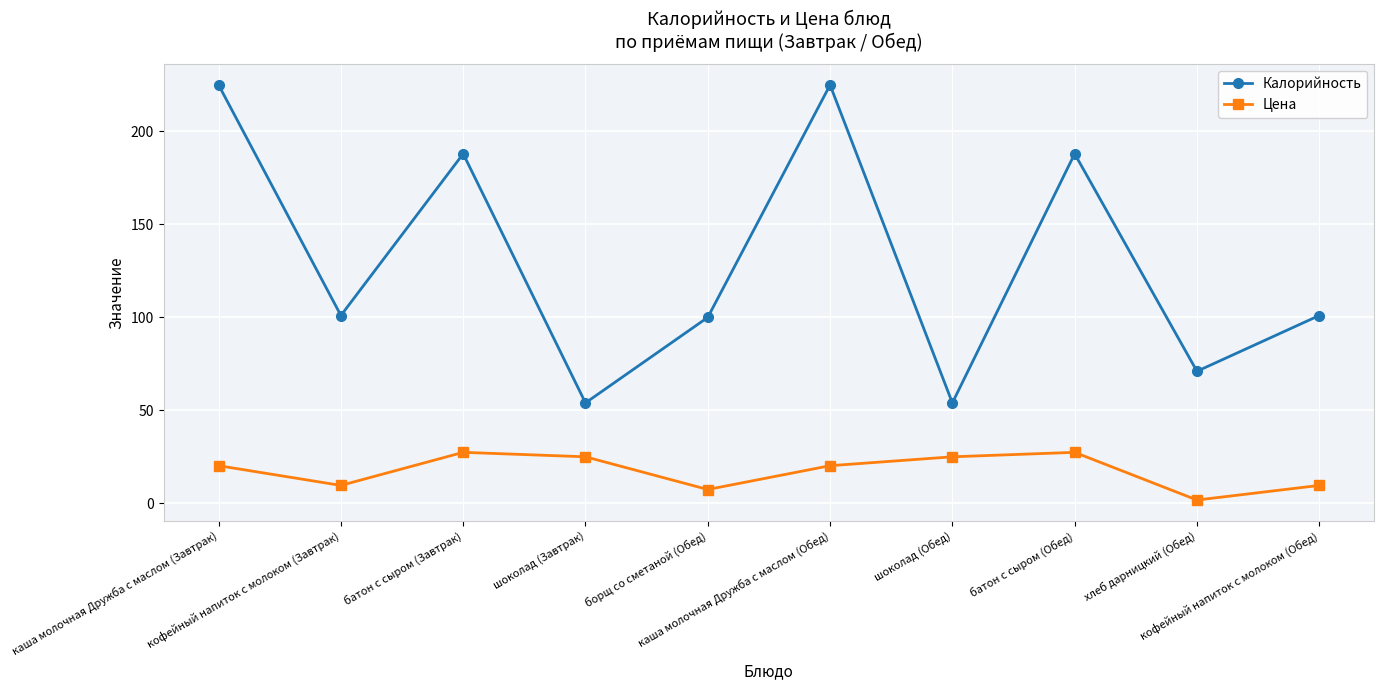

What is the difference between the Калорийность values at батон с сыром (Обед) and шоколад (Обед)?

134.0